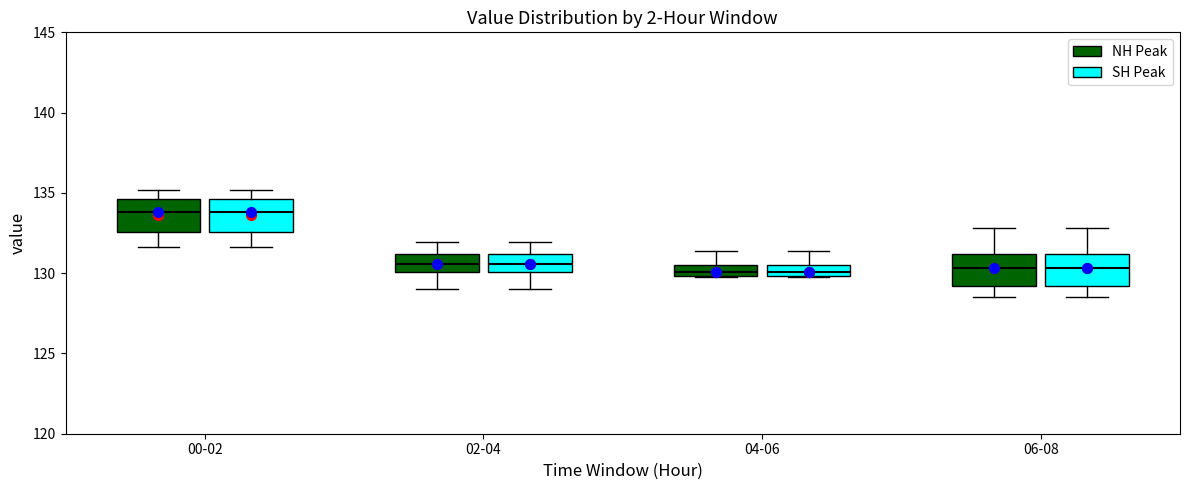

Where does the upper whisker of the box for 06-08 (NH Peak) end on the y-axis? The values are not printed on the chart, so give them approximately, as read against the axis.

133.0